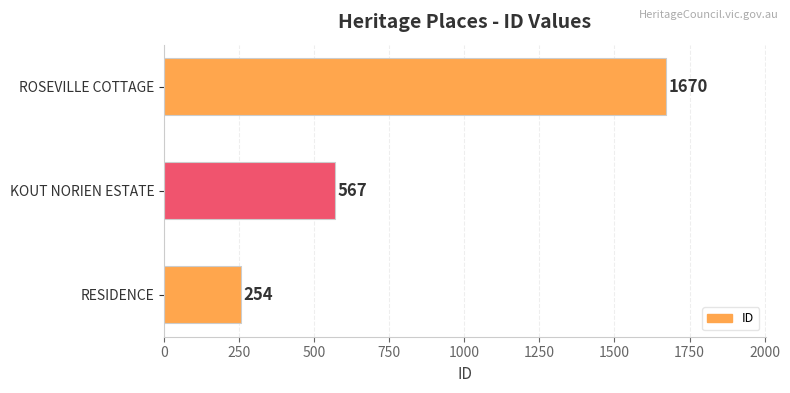

Reading top to bottom, extract all data points from this chart.

1670	567	254